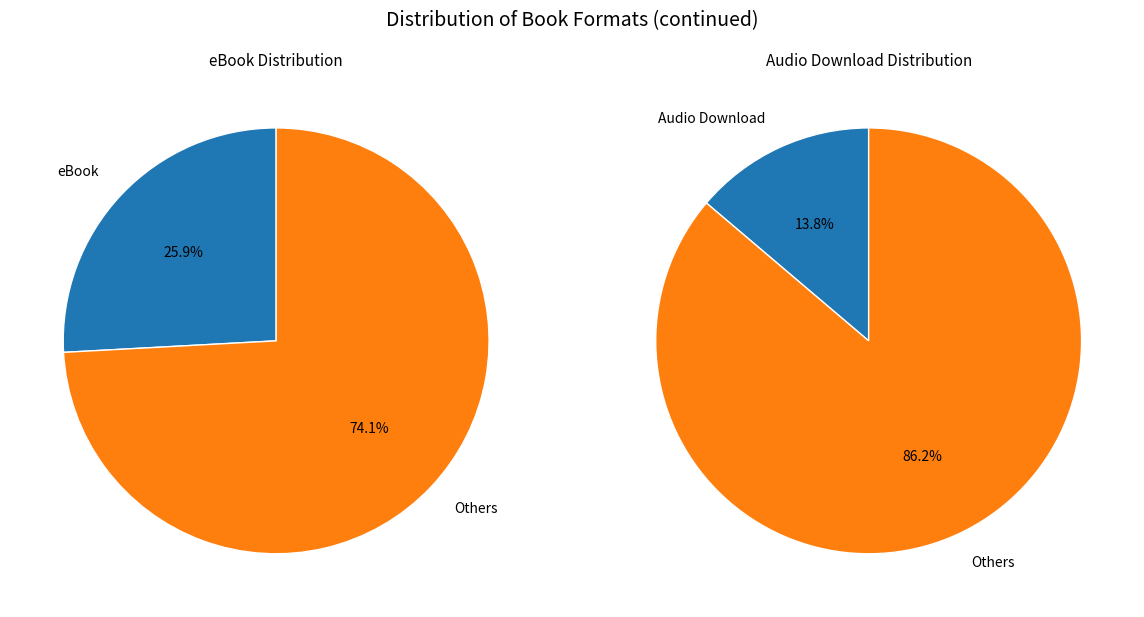

Is Hardcover the majority of the pie?

No